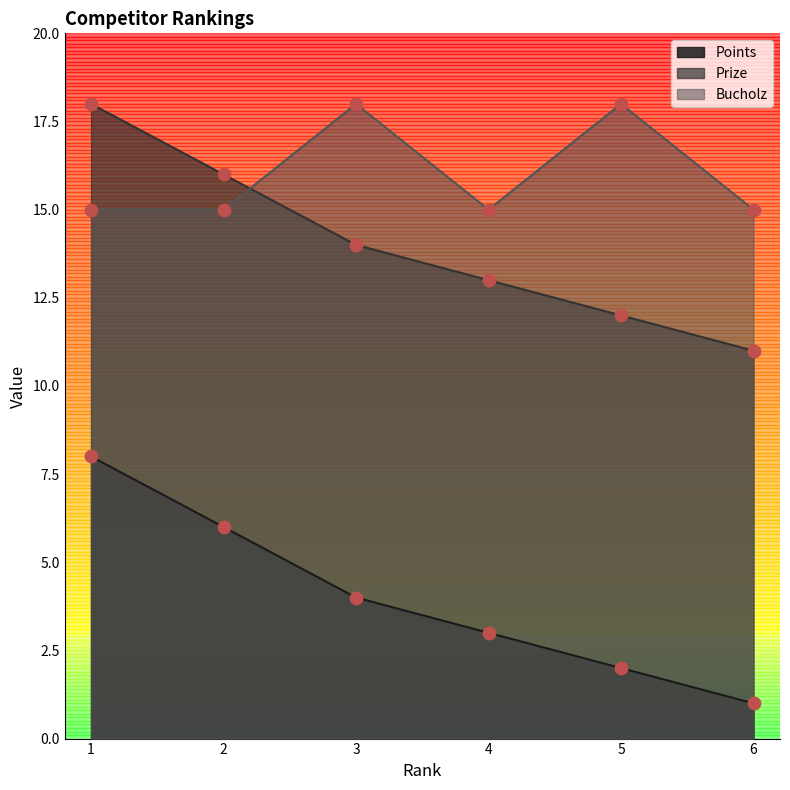

What are all the series names shown in the legend?

Points, Prize, Bucholz